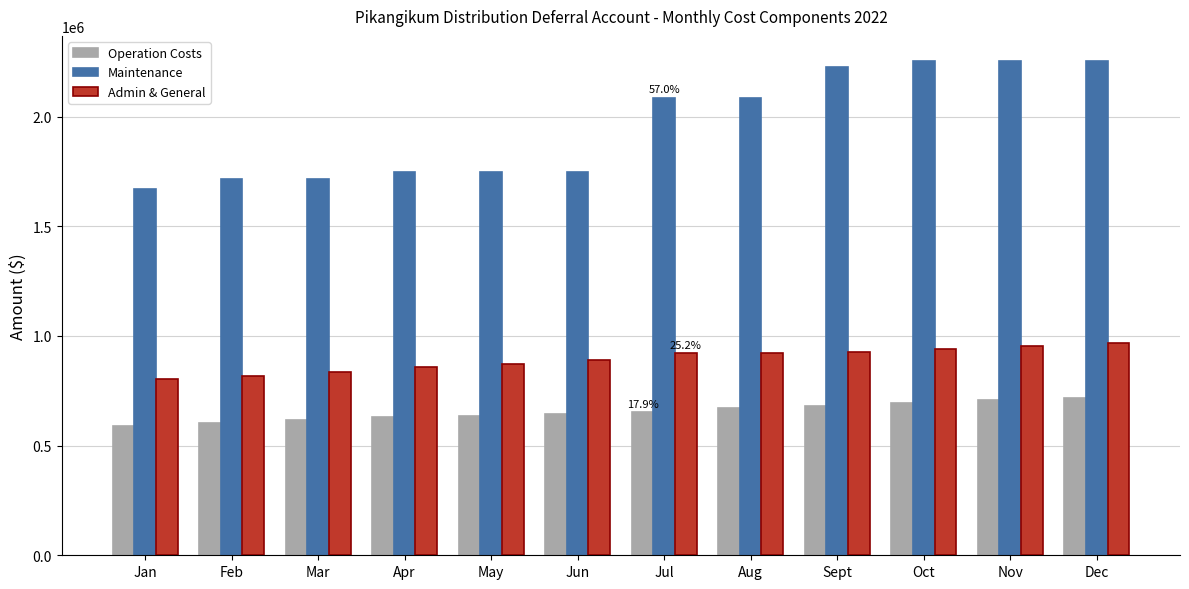

What is the label of the 11th bar from the left?

Nov